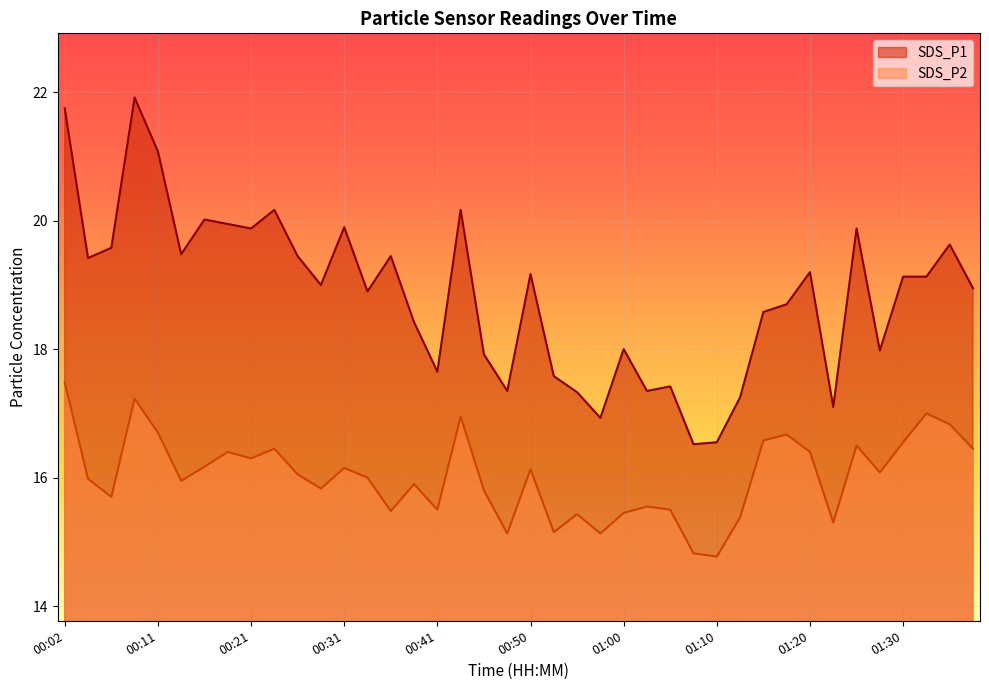

What is the approximate value of SDS_P1 at 01:30?

19.1